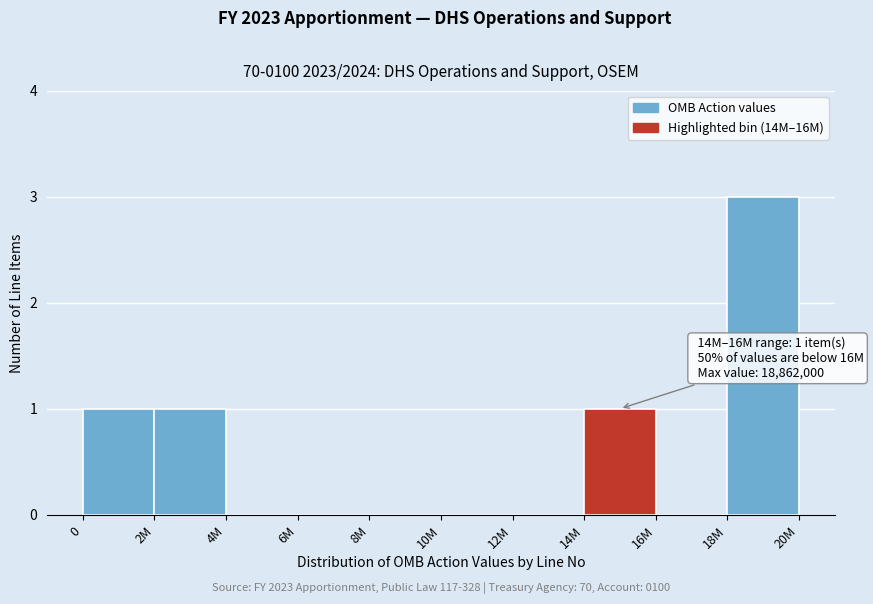

Reading left to right, transcribe all the data shown in this chart.

0=1	2M=1	4M=0	6M=0	8M=0	10M=0	12M=0	14M=1	16M=0	18M=3